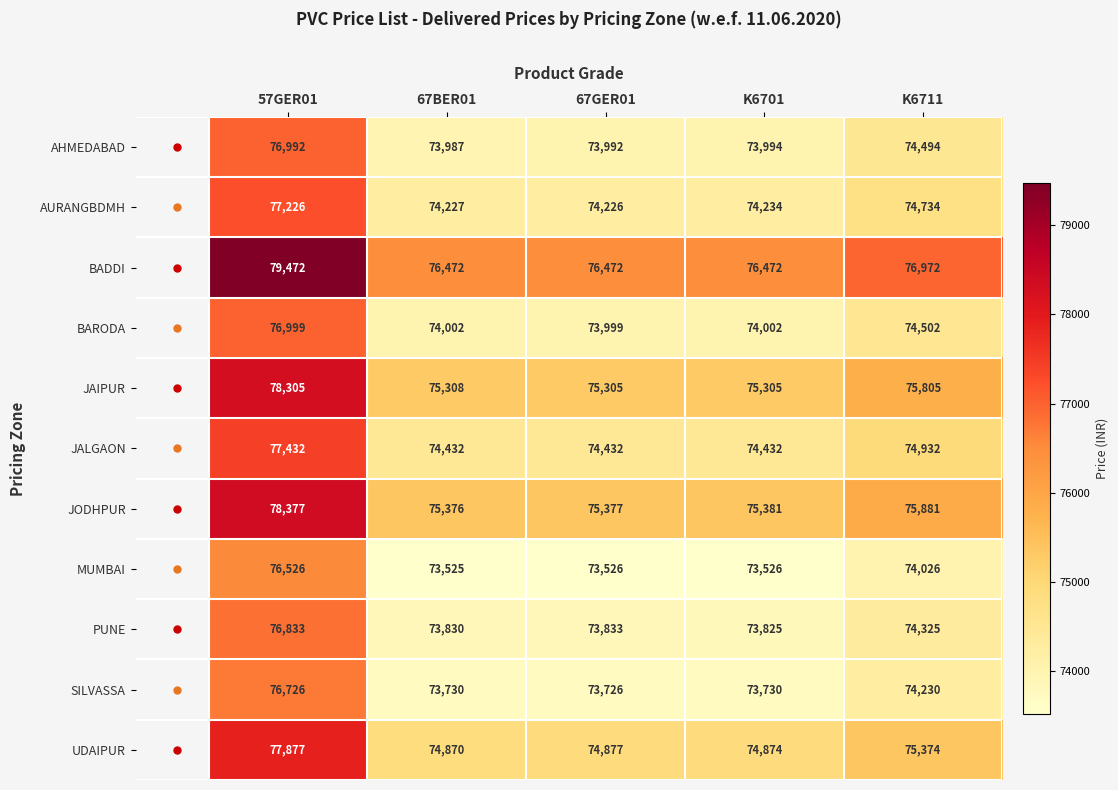

True or false: SILVASSA has a value of 76726 at 57GER01.

True